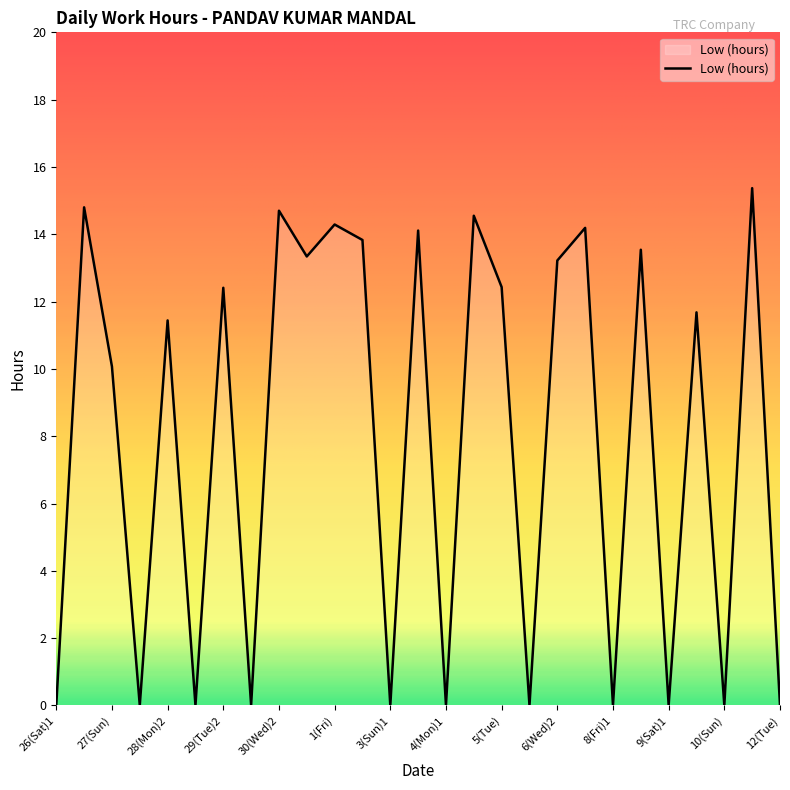

What is the difference between the maximum and minimum values?

15.4